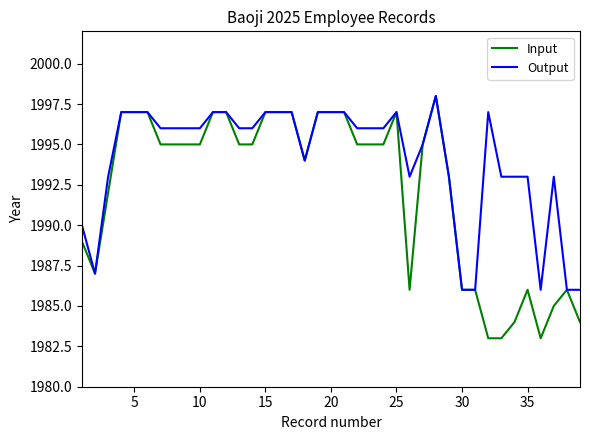

Rank the series by their average value, from highest to lowest.

Output, Input